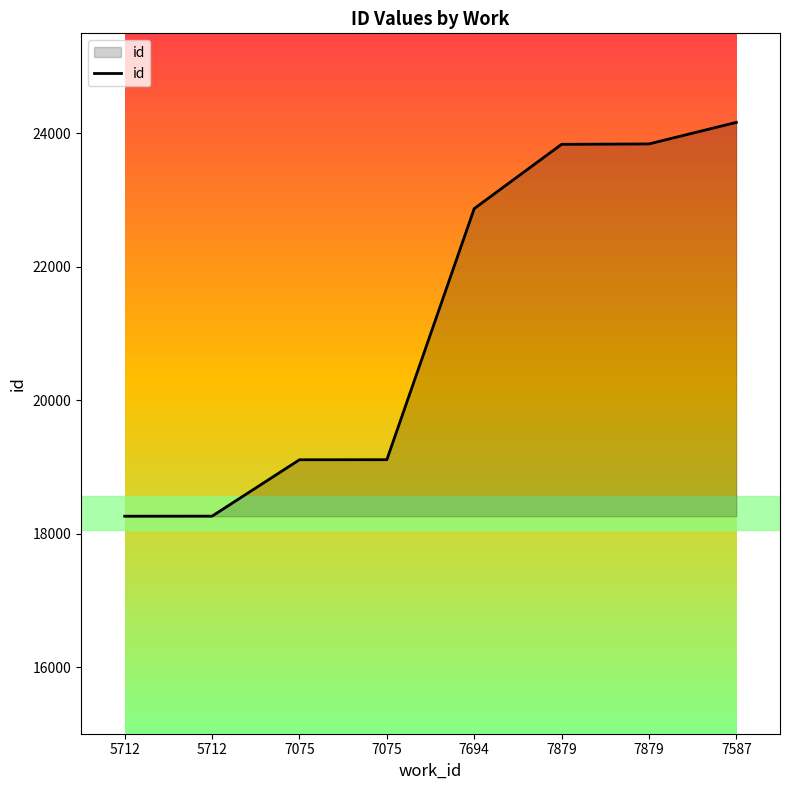

Reading right to left, what are all the values shown in this chart?

24165	23842	23836	22872	19108	19107	18262	18261